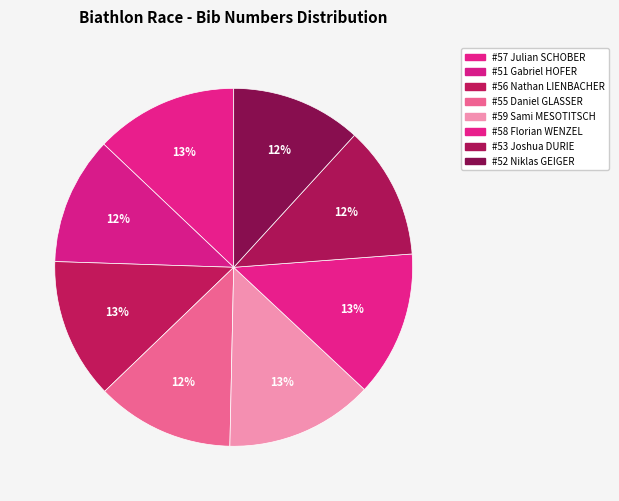

Is there any slice that represents more than half of the pie?

No